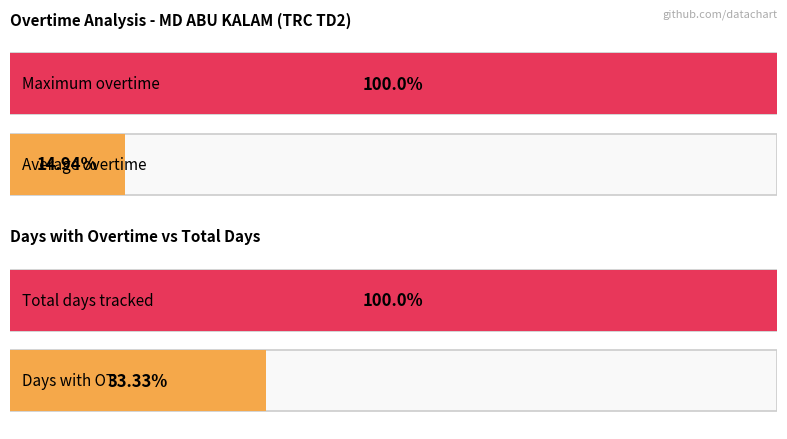

The value of Overtime (min) at 30-Sat is 20.7. True or false?

False